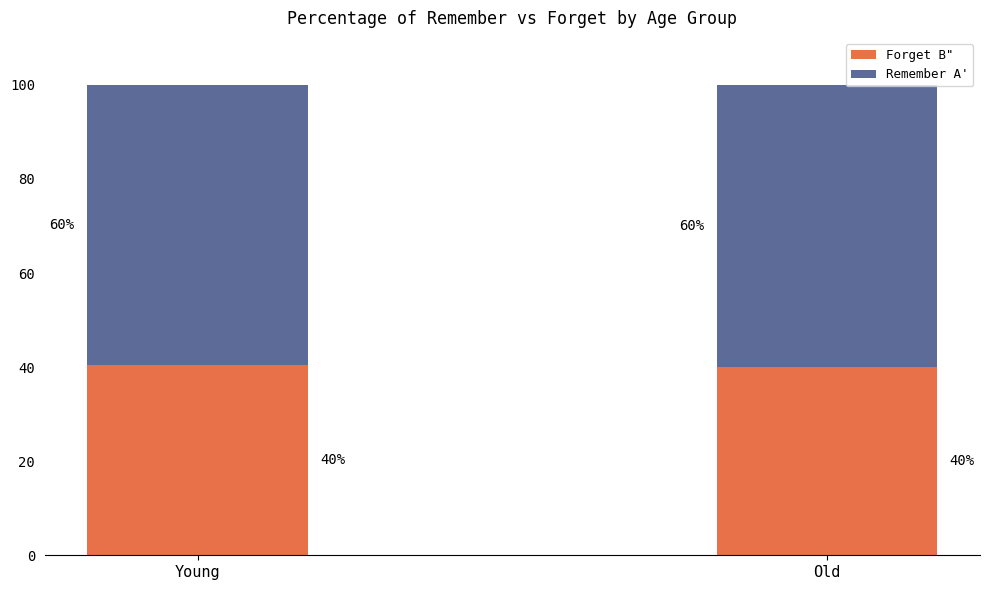

What is the lowest value of the Forget B" series?

39.9